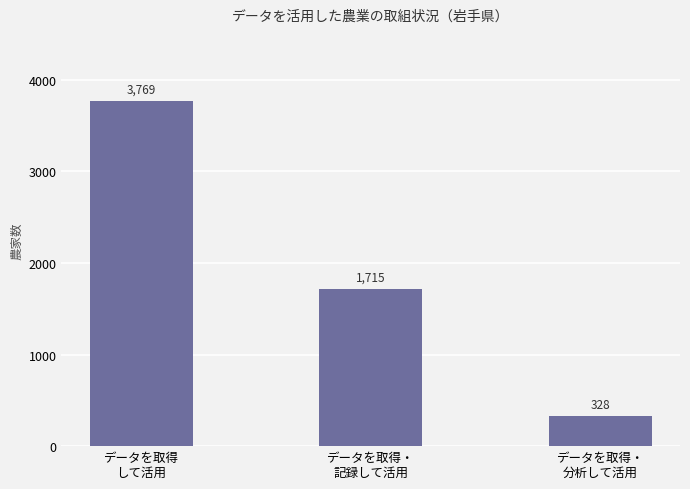

How many categories are shown in the chart?

3